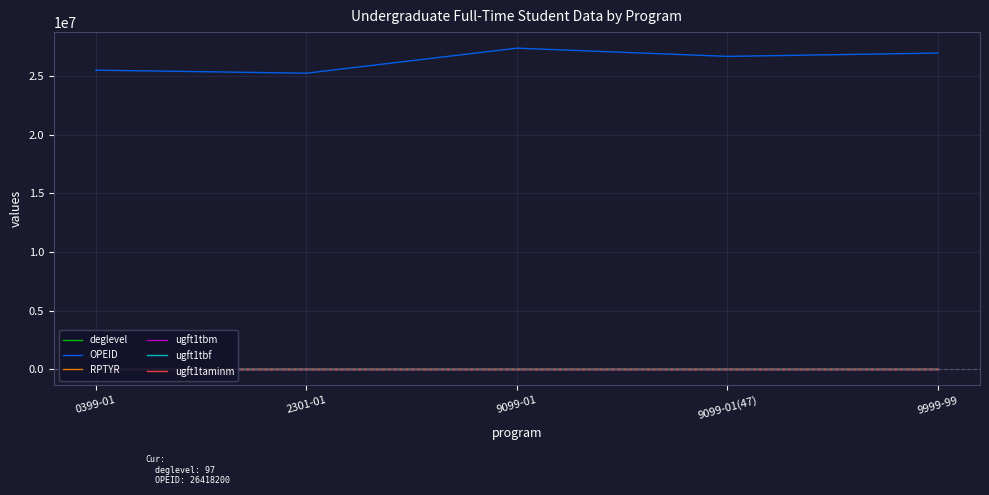

Between 0399-01 and 9099-01(47), which series saw the biggest shift?

OPEID